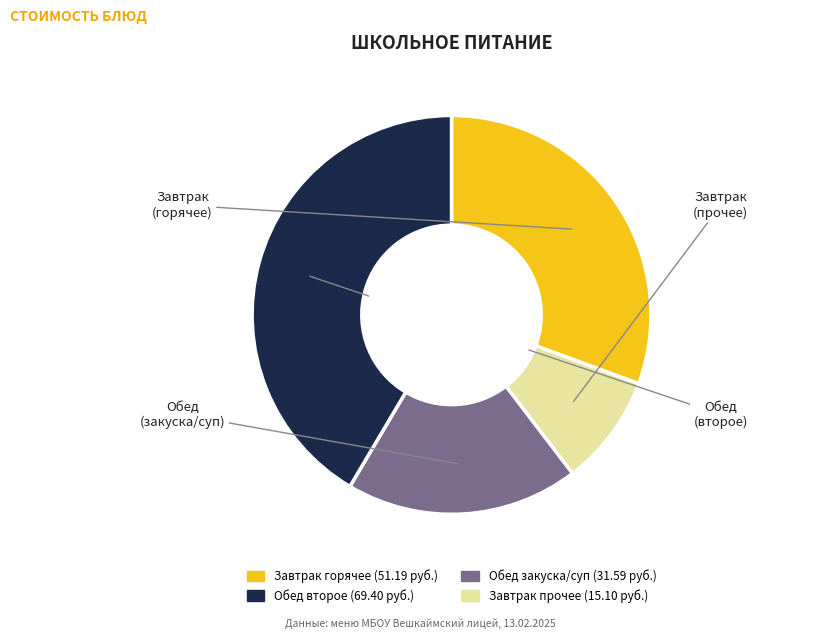

Does any single category account for the majority?

No